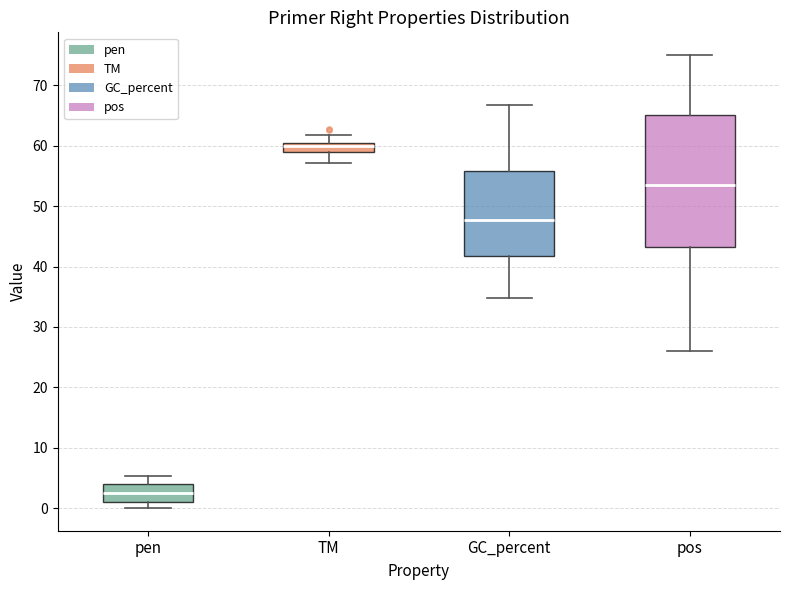

Where is the lower edge of the box for TM on the y-axis? The values are not printed on the chart, so give them approximately, as read against the axis.

59